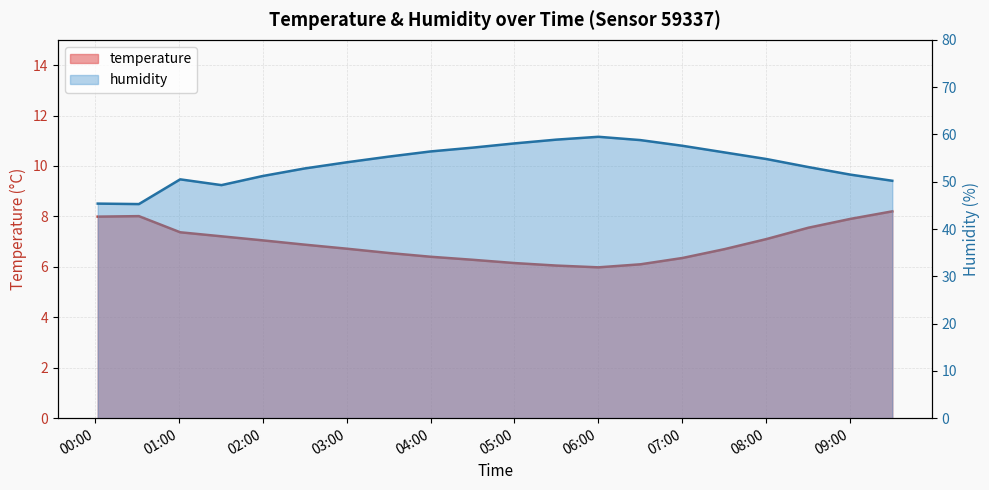

What is the difference between the maximum and minimum values in the humidity series?

14.2